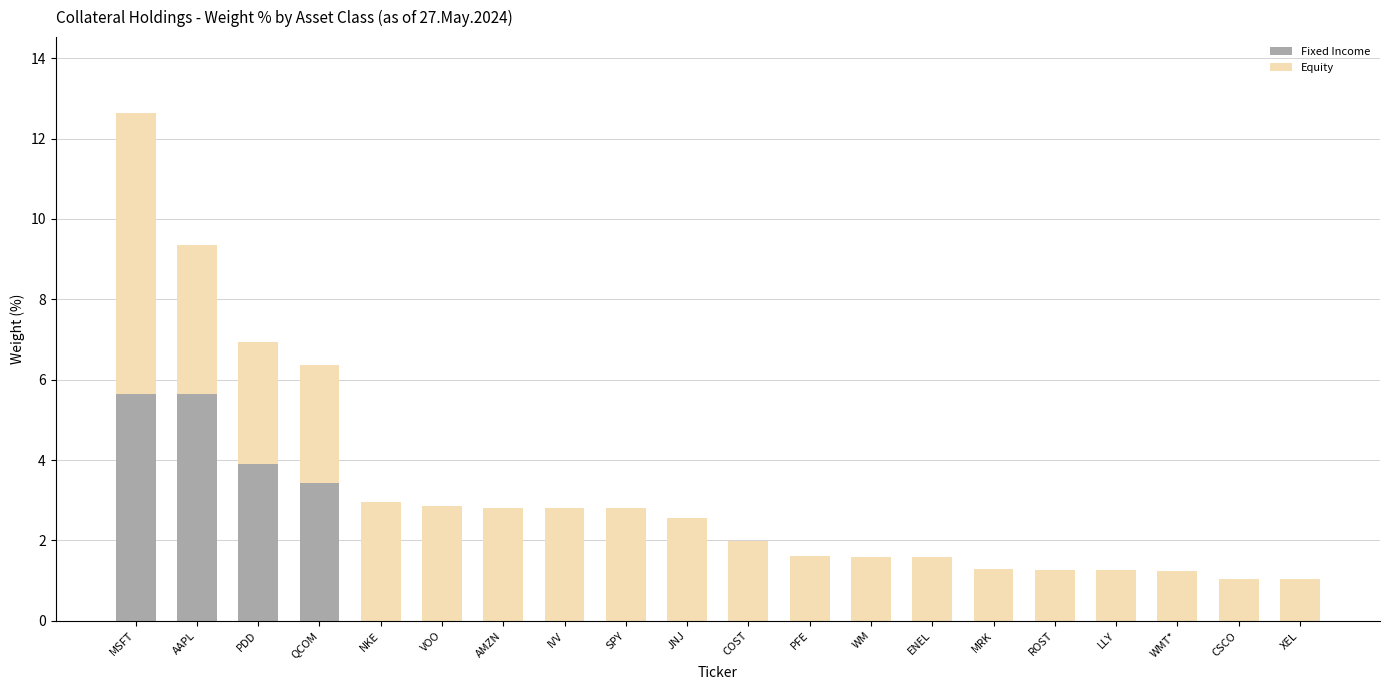

True or false: Fixed Income has a value of 3.4 at QCOM.

True